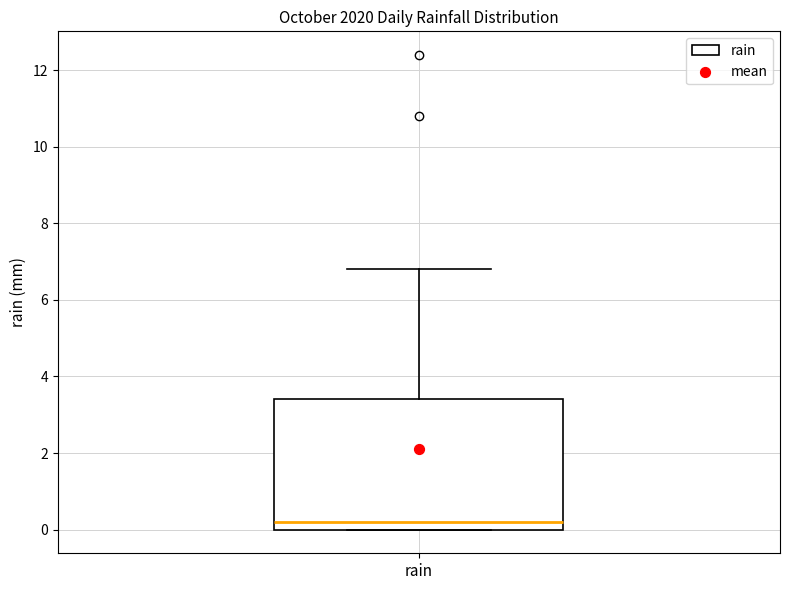

Read this box plot against the y-axis: the position of the median line, the range covered by the box, and the ends of both whiskers. The values are not printed on the chart, so give them approximately, as read against the axis.

median 0.2, box 0.0 to 3.4, whiskers 0.0 to 6.8